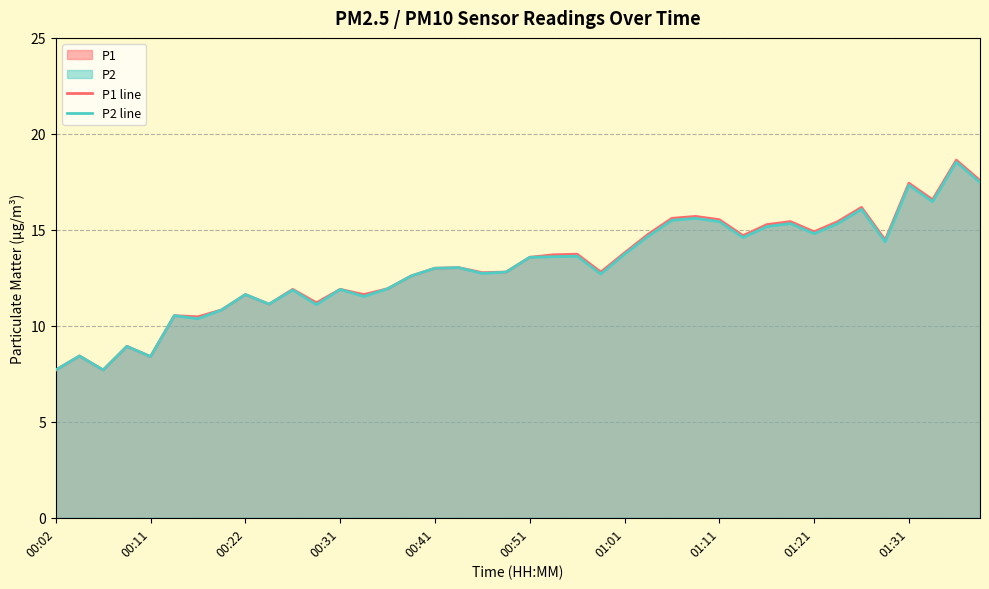

Is it true that P2 line equals 11.6 at 00:22?

True